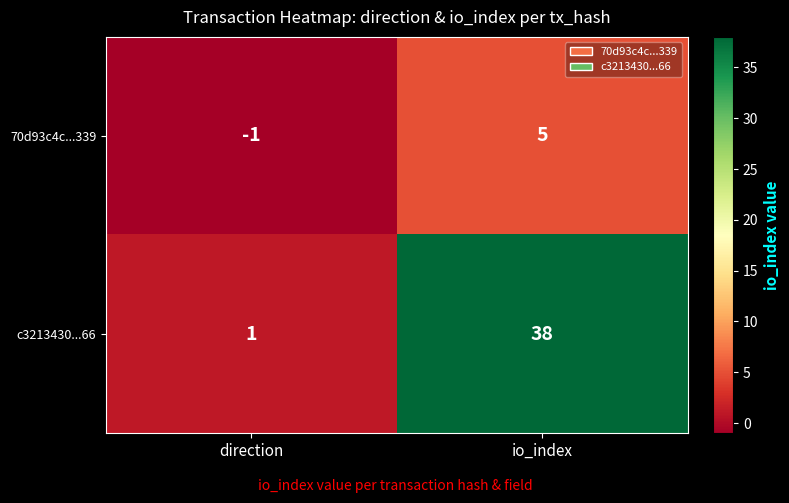

Between direction and io_index, which series saw the biggest shift?

c3213430...66